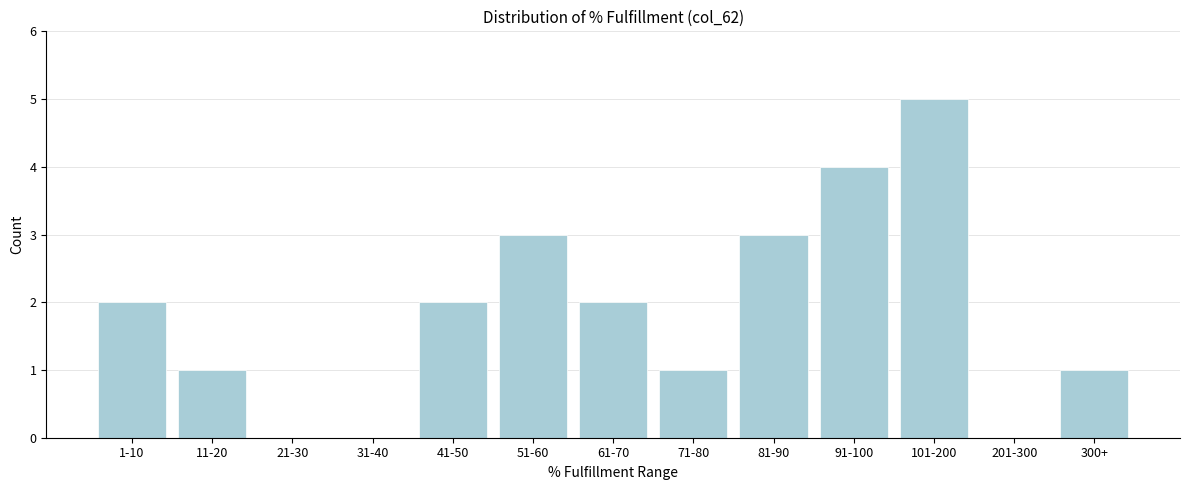

Reading right to left, extract all data points from this chart.

300+=1	201-300=0	101-200=5	91-100=4	81-90=3	71-80=1	61-70=2	51-60=3	41-50=2	31-40=0	21-30=0	11-20=1	1-10=2